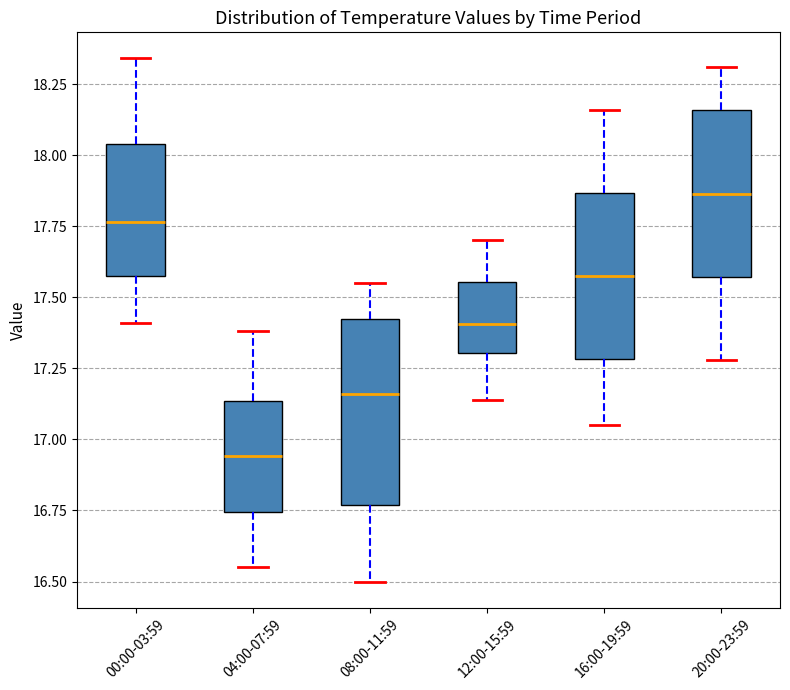

Reading left to right, read every box against the y-axis: the position of its median line, the range the box covers, and the ends of its whiskers. The values are not printed on the chart, so give them approximately, as read against the axis.

00:00-03:59: median 17.75, box 17.60 to 18.05, whiskers 17.40 to 18.35
04:00-07:59: median 16.95, box 16.75 to 17.15, whiskers 16.55 to 17.40
08:00-11:59: median 17.15, box 16.75 to 17.40, whiskers 16.50 to 17.55
12:00-15:59: median 17.40, box 17.30 to 17.55, whiskers 17.15 to 17.70
16:00-19:59: median 17.60, box 17.30 to 17.85, whiskers 17.05 to 18.15
20:00-23:59: median 17.85, box 17.55 to 18.15, whiskers 17.30 to 18.30